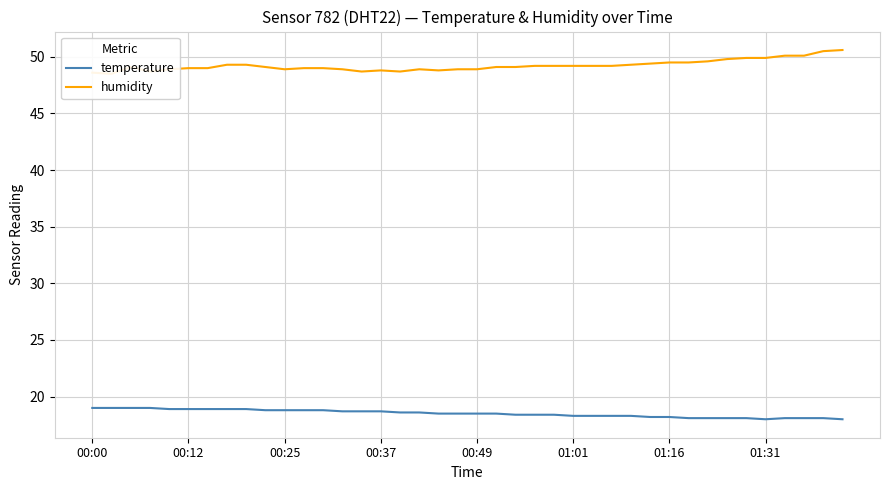

Does the chart display data point markers on the line(s)?

No